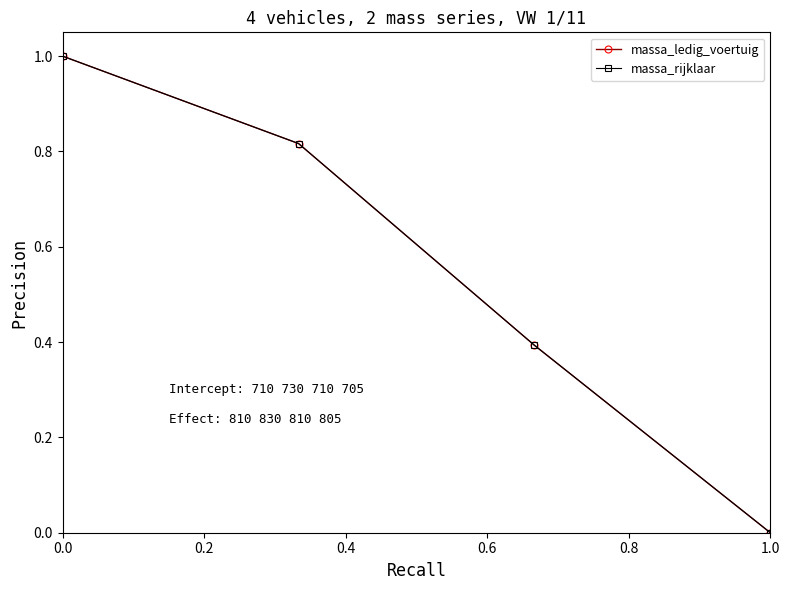

Reading right to left, extract all data points from this chart.

massa_ledig_voertuig: 0.0	0.4	0.8	1.0
massa_rijklaar: 0.0	0.4	0.8	1.0